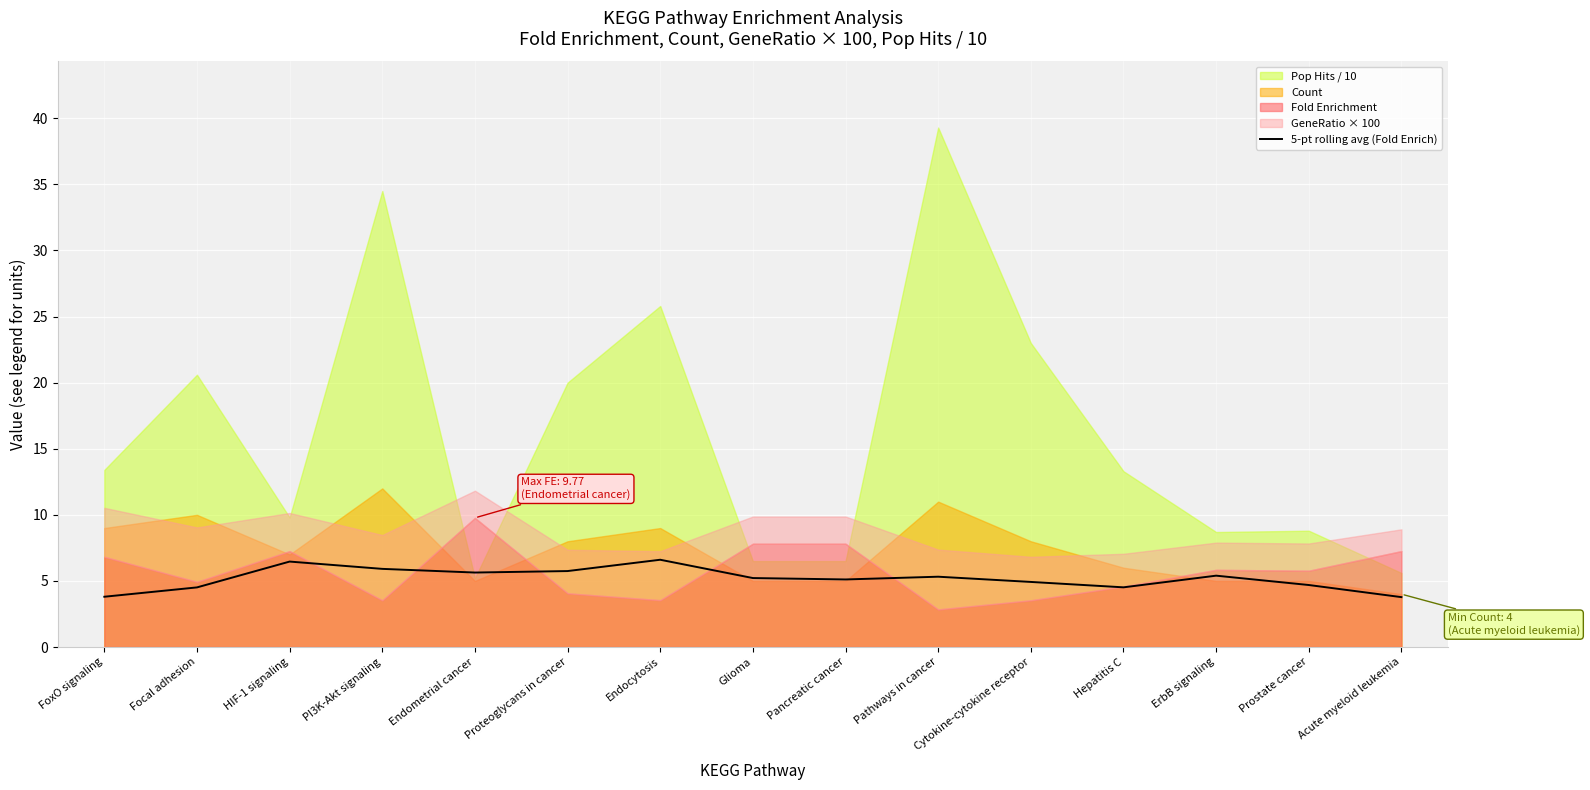

The value at Cytokine-cytokine receptor is 2.5. True or false?

False